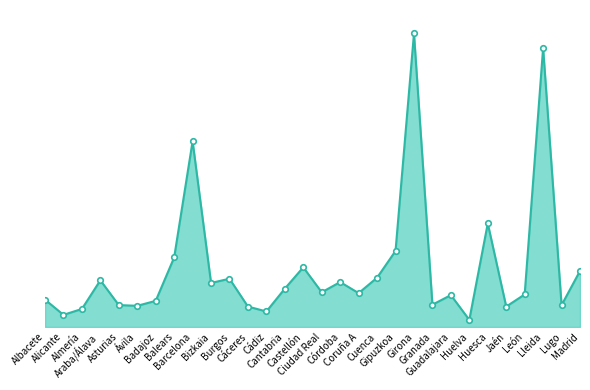

Rank the categories by value from highest to lowest.

Girona, Lleida, Barcelona, Huesca, Gipuzkoa, Balears, Castellón, Madrid, Cuenca, Burgos, Araba/Álava, Córdoba, Bizkaia, Cantabria, Ciudad Real, Coruña A, León, Guadalajara, Albacete, Badajoz, Granada, Asturias, Lugo, Ávila, Cáceres, Jaén, Almería, Cádiz, Alicante, Huelva